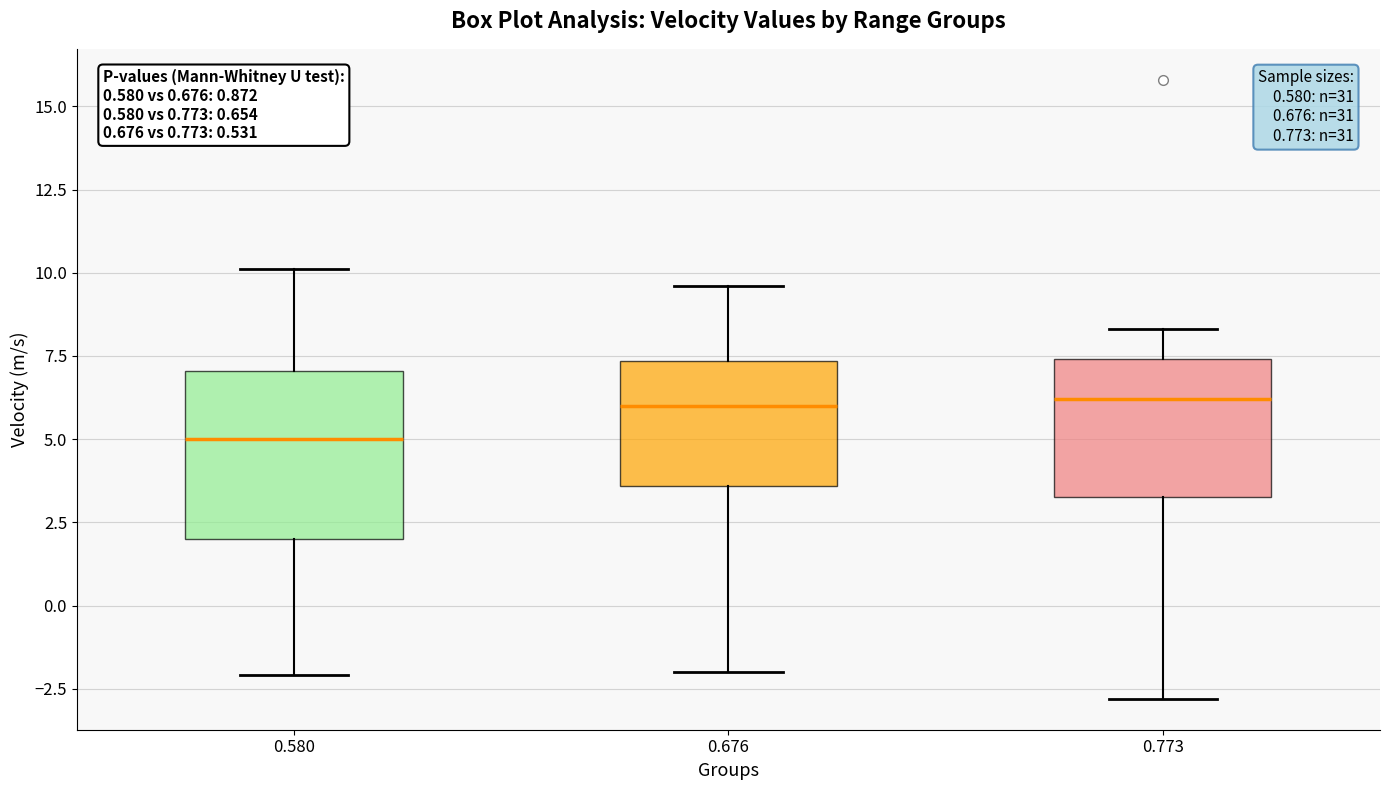

Reading left to right, transcribe this box plot: for each box, give where its median line is, the range the box spans, and where its two whiskers end, as read against the y-axis. The values are not printed on the chart, so give them approximately, as read against the axis.

0.580: median 5.0, box 2.0 to 7.0, whiskers -2.0 to 10.0
0.676: median 6.0, box 3.5 to 7.5, whiskers -2.0 to 9.5
0.773: median 6.0, box 3.5 to 7.5, whiskers -3.0 to 8.5